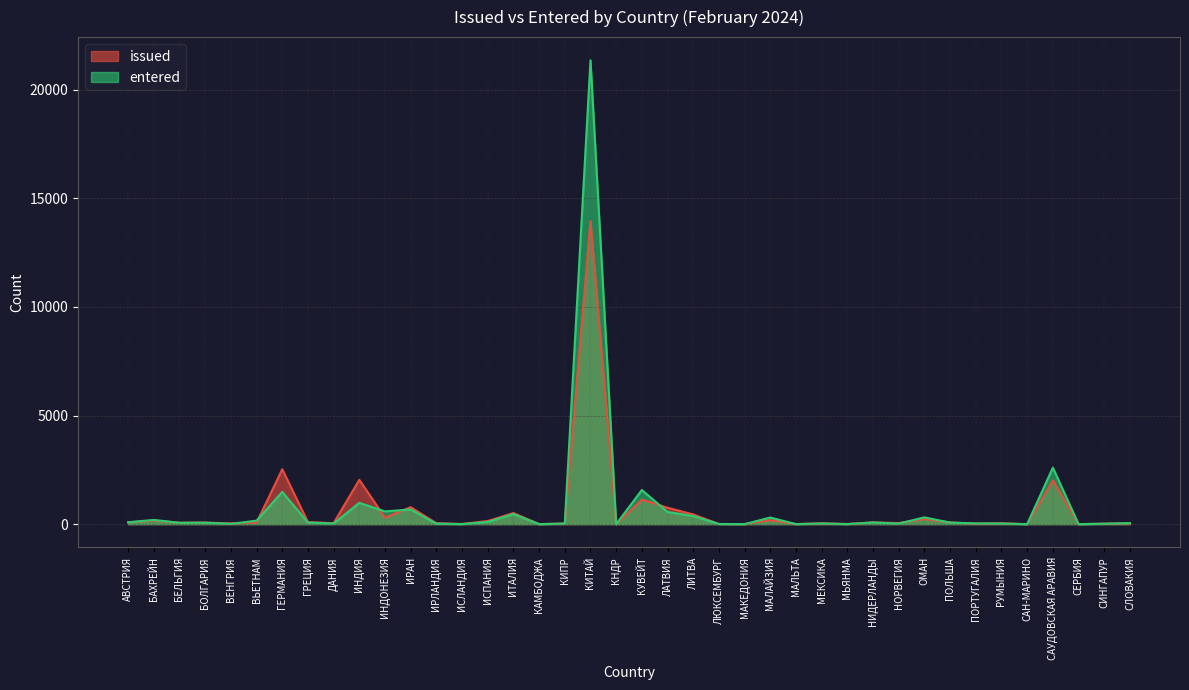

What is the label of the 1st point from the right?

СЛОВАКИЯ